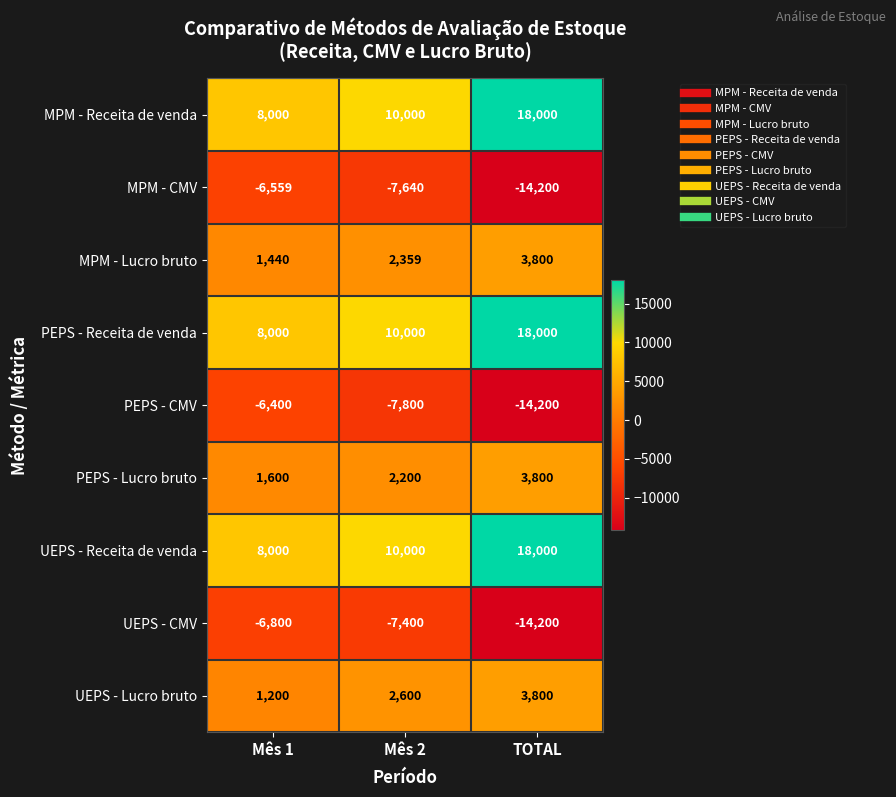

What is the smallest value displayed?

-14200